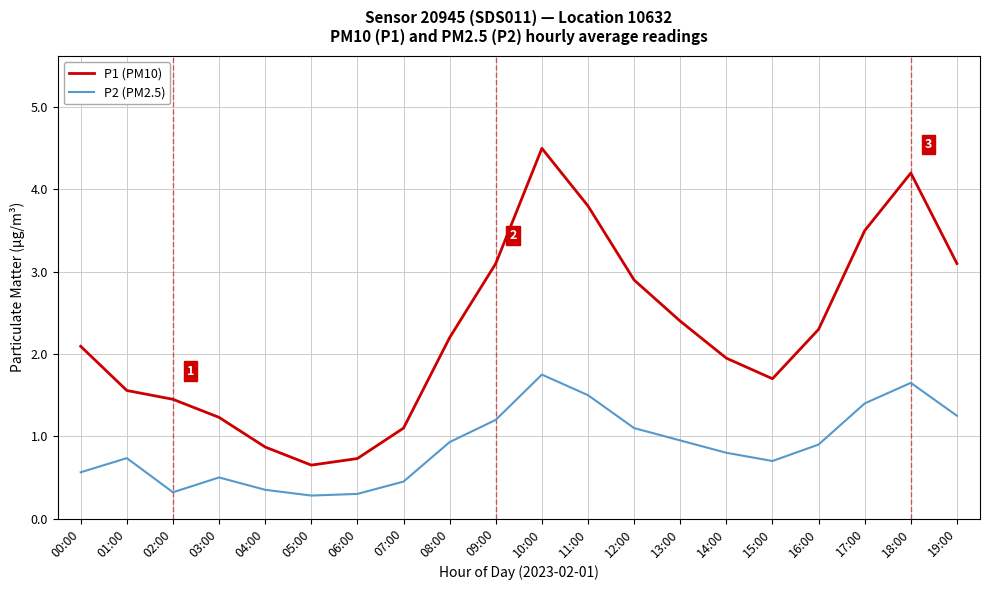

Rank the series by their average value, from lowest to highest.

P2 (PM2.5), P1 (PM10)